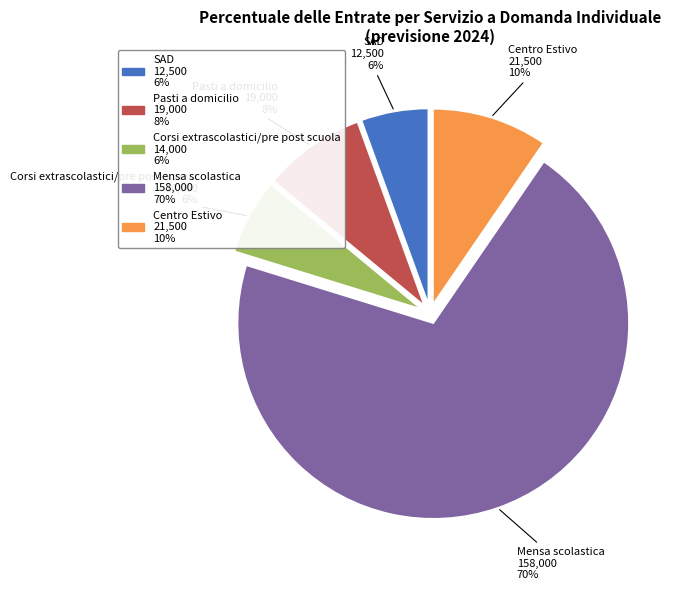

Is there any slice that represents more than half of the pie?

Yes